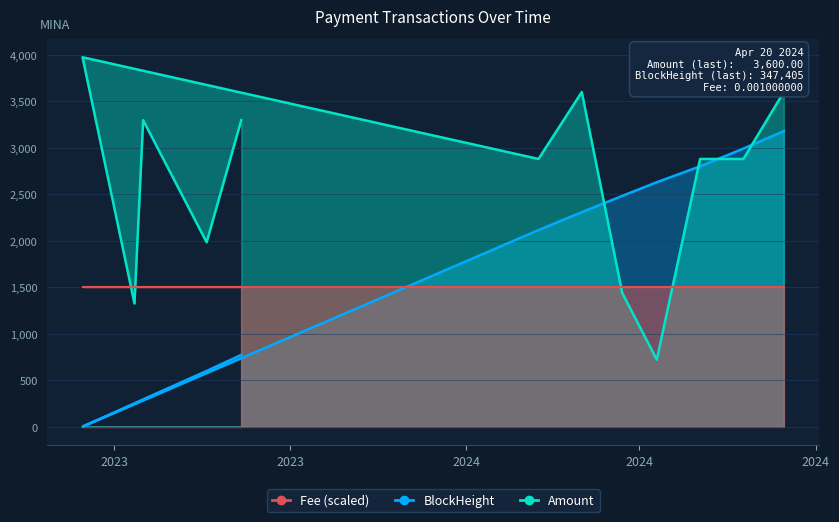

Which series ends up on top after the final intersection of Amount and BlockHeight?

Amount